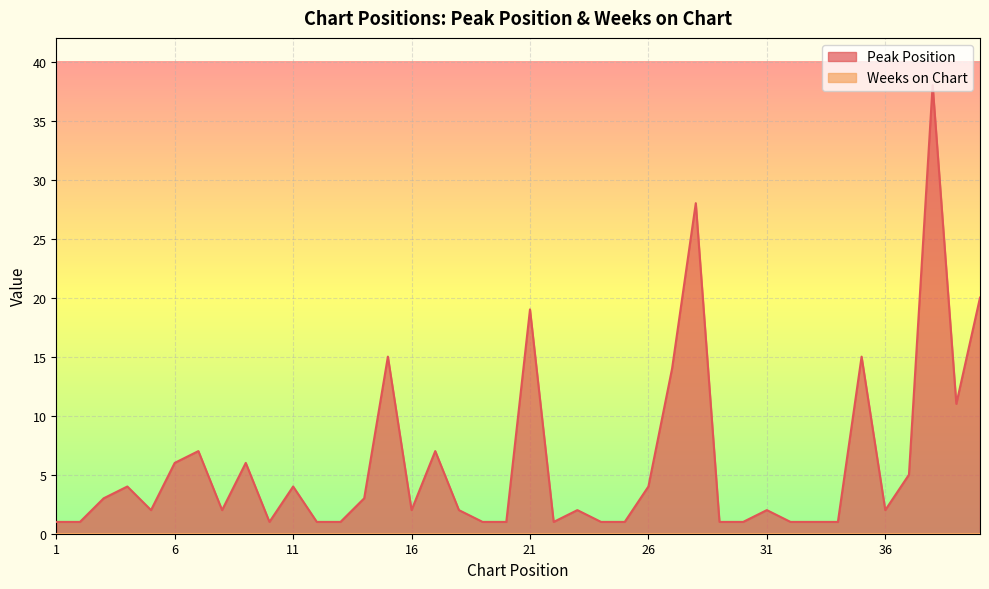

What is the difference between the maximum and minimum values?

37